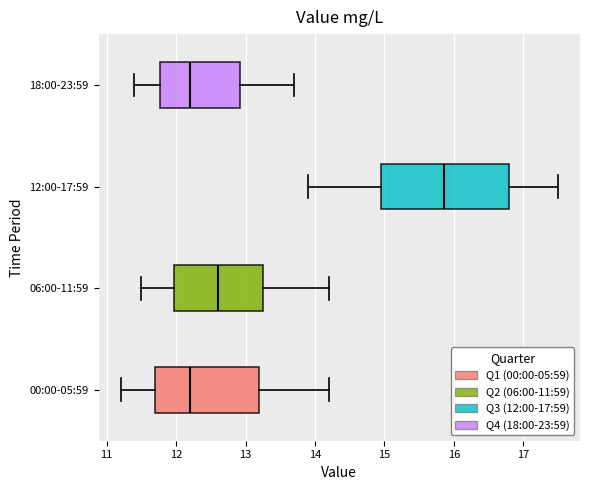

Reading bottom to top, read every box against the x-axis: the position of its median line, the range the box covers, and the ends of its whiskers. The values are not printed on the chart, so give them approximately, as read against the axis.

00:00-05:59: median 12.2, box 11.7 to 13.2, whiskers 11.2 to 14.2
06:00-11:59: median 12.6, box 12.0 to 13.3, whiskers 11.5 to 14.2
12:00-17:59: median 15.9, box 15.0 to 16.8, whiskers 13.9 to 17.5
18:00-23:59: median 12.2, box 11.8 to 12.9, whiskers 11.4 to 13.7